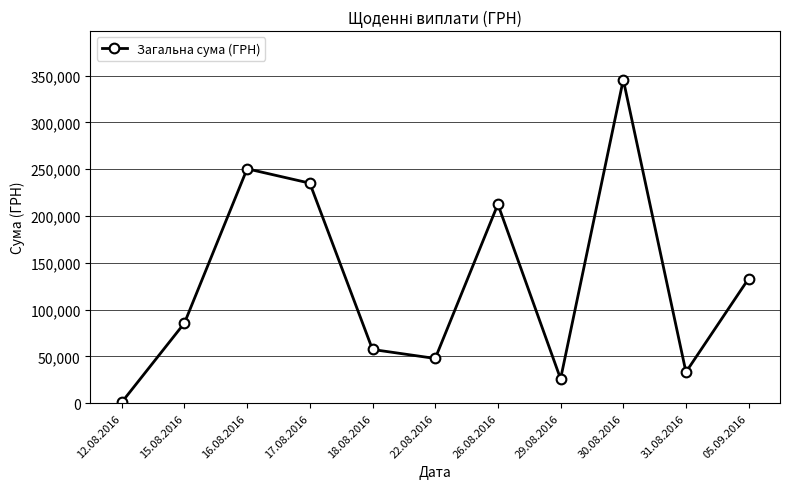

What is the label of the 4th point from the right?

29.08.2016